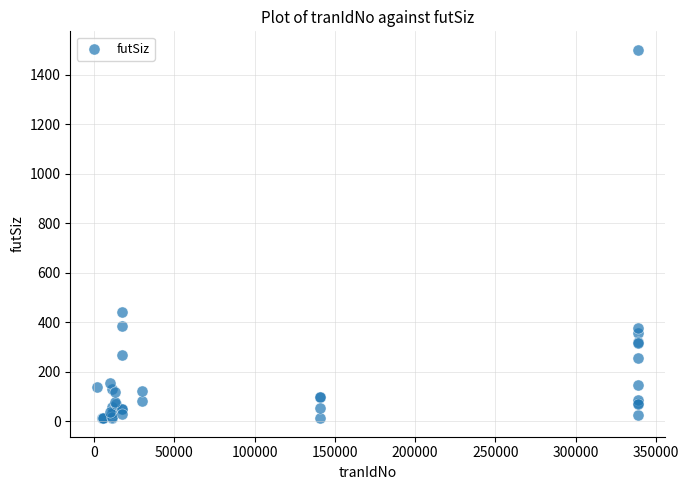

What Y value in the scatter plot is closest to 756?

443